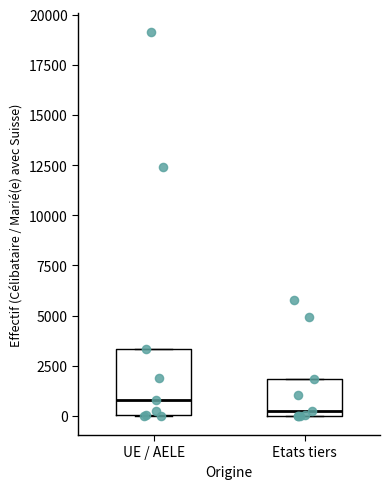

Reading left to right, read every box against the y-axis: the position of its median line, the range the box covers, and the ends of its whiskers. The values are not printed on the chart, so give them approximately, as read against the axis.

UE / AELE: median 1000, box 0 to 3500, whiskers 0 to 3500
Etats tiers: median 0 (just above the box's lower edge), box 0 to 2000, whiskers 0 to 2000